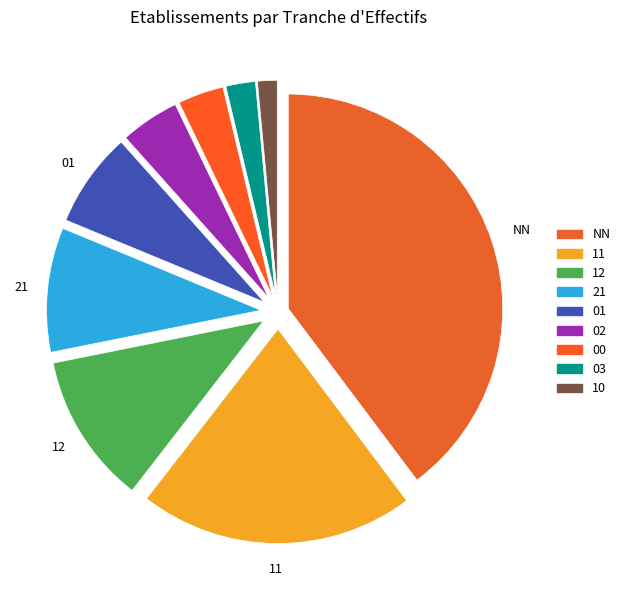

Is it true that 01 is 7% of the pie?

True